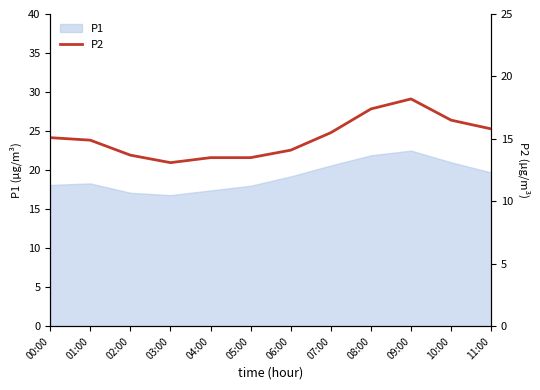

Does the chart display data point markers on the line(s)?

No